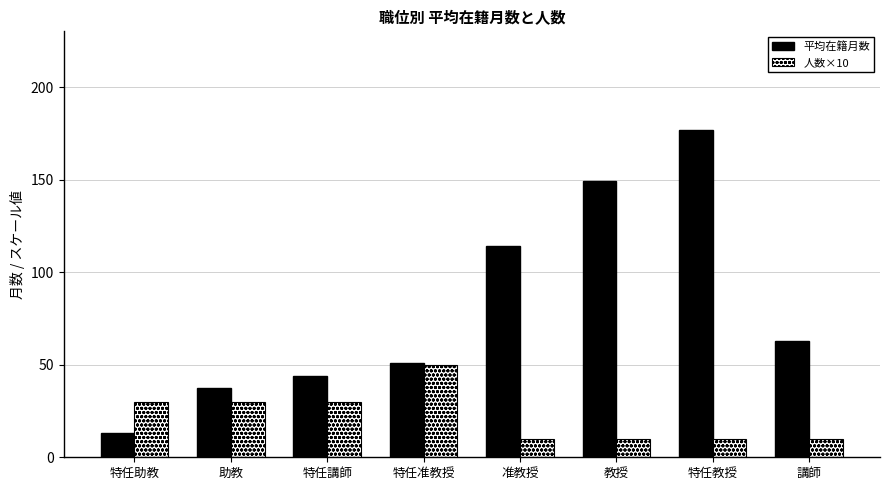

What value does the 平均在籍月数 series have at 教授?

149.0